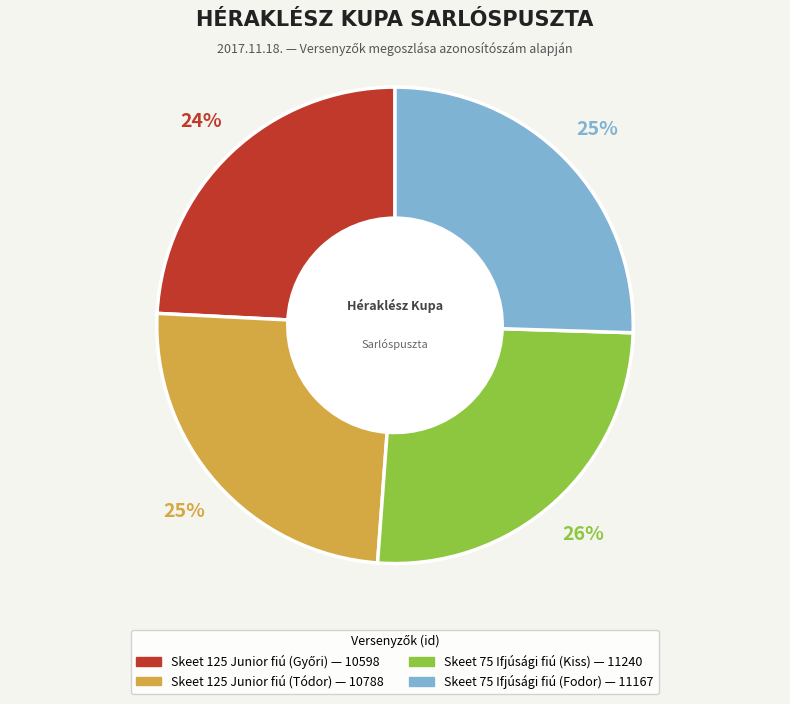

To the nearest percent, what is the average slice percentage?

25%